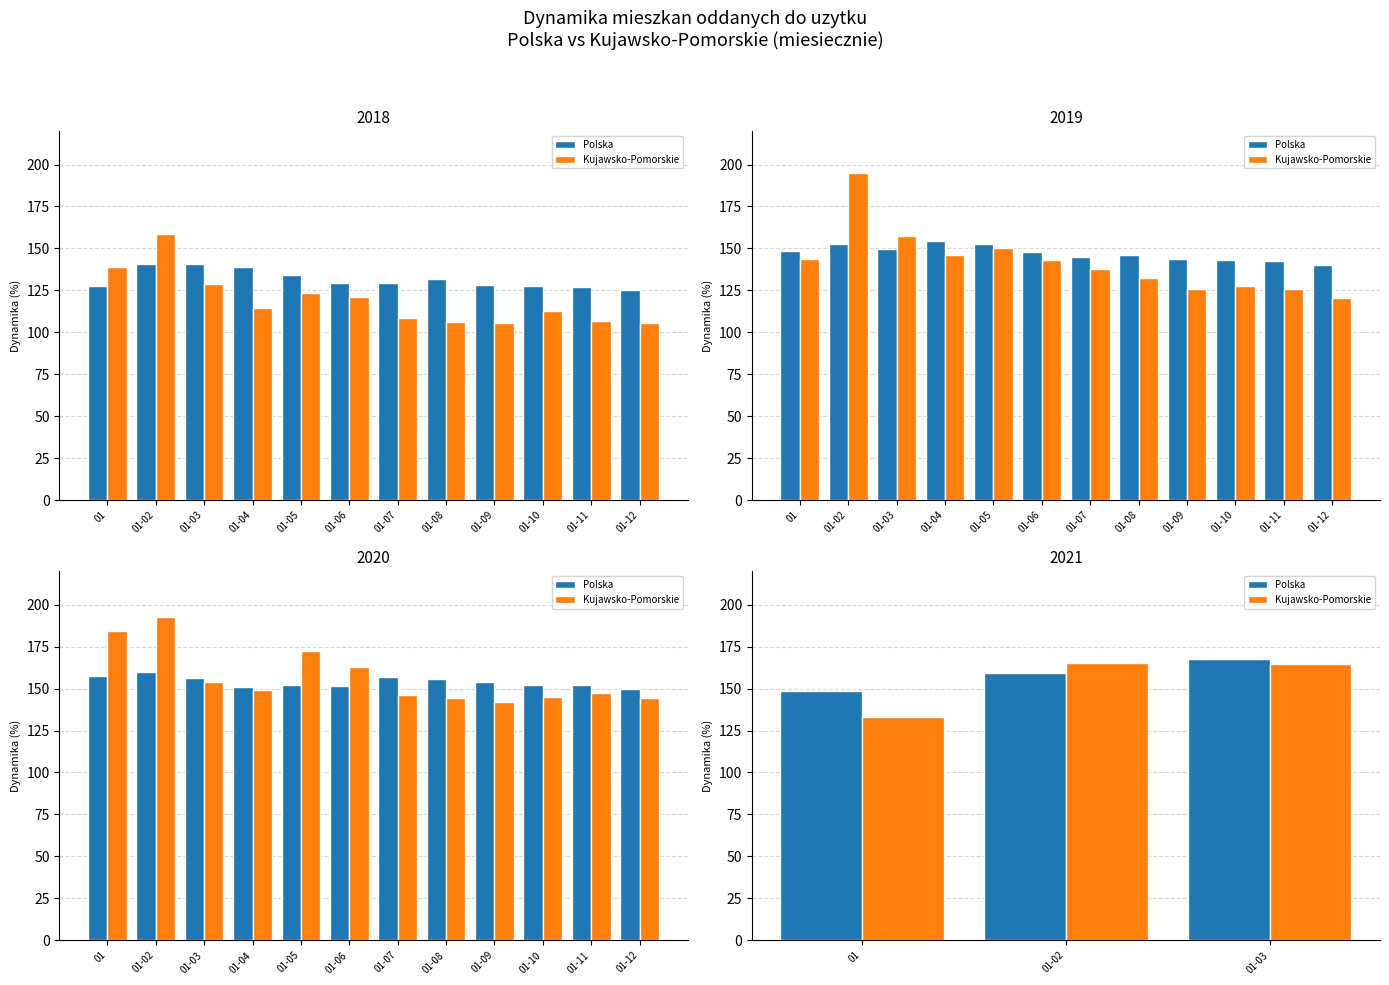

What position from the left is 01-03?

3